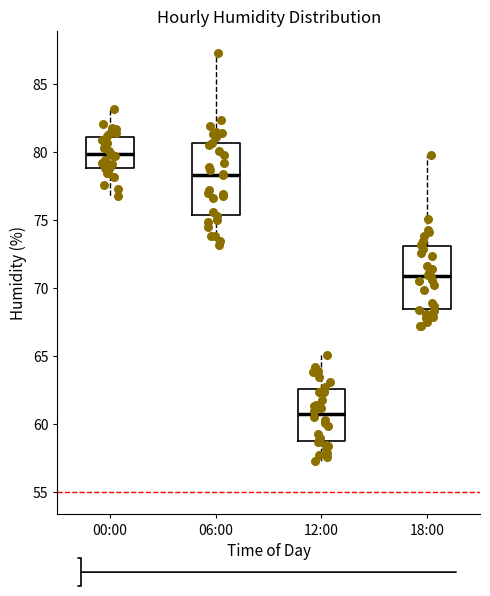

Which box is the tallest, from its lower edge to its upper edge?

06:00